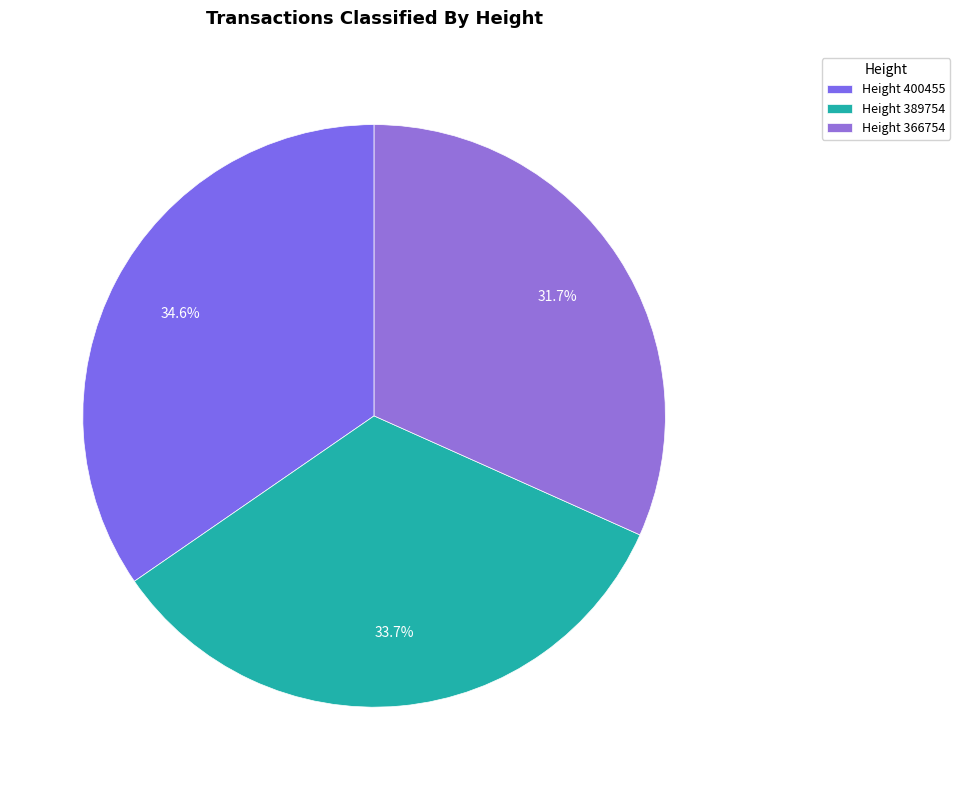

How many slices are in this pie chart?

3